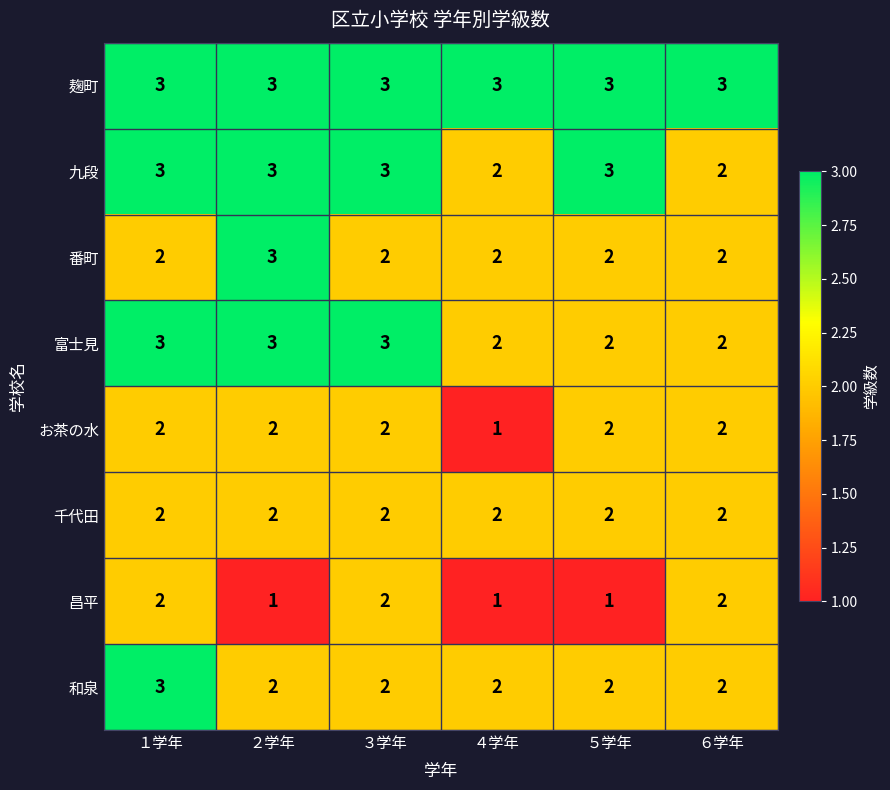

What is the average value of the 九段 series?

3